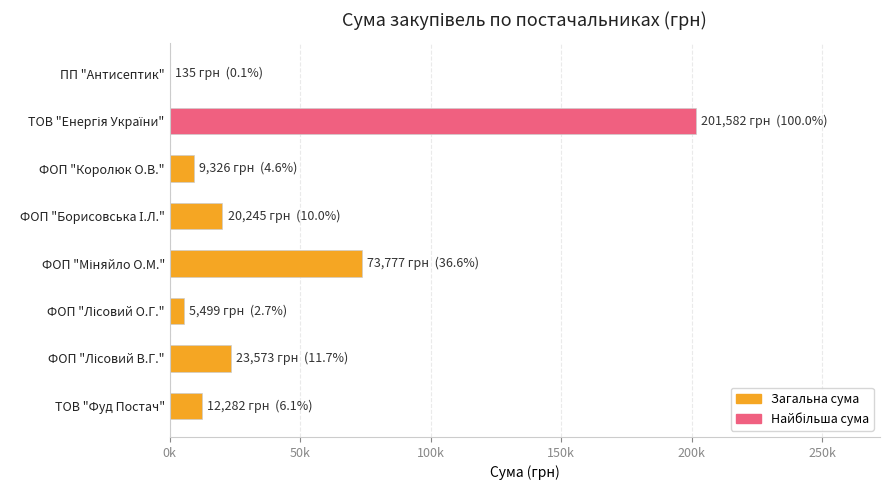

Are the bars horizontal?

Yes